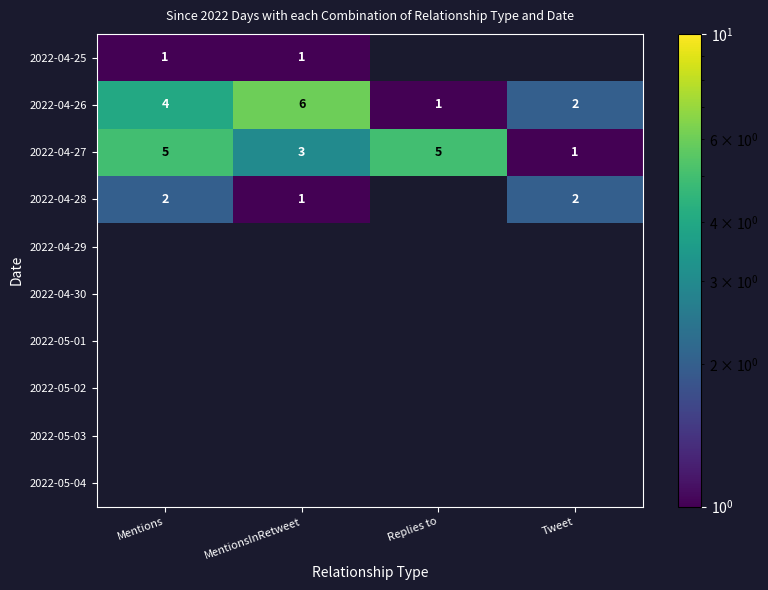

At which label is 2022-04-27 closest to 3?

MentionsInRetweet